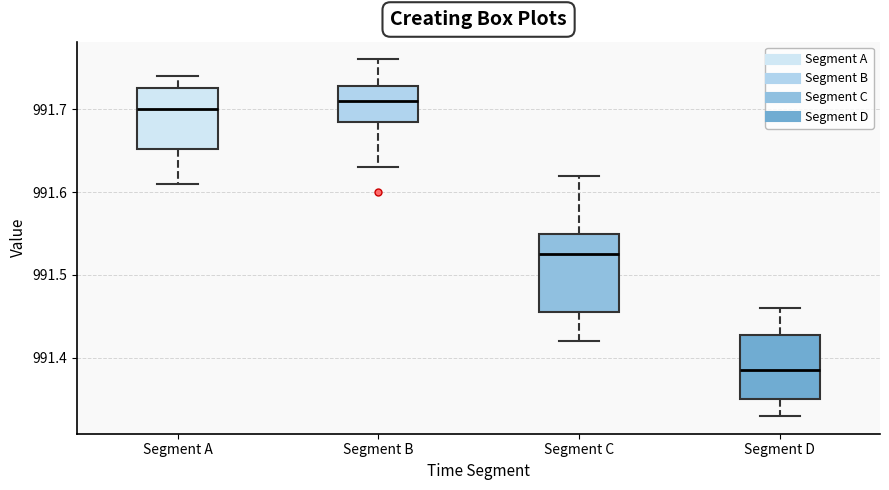

Which box's median line is the lowest?

Segment D